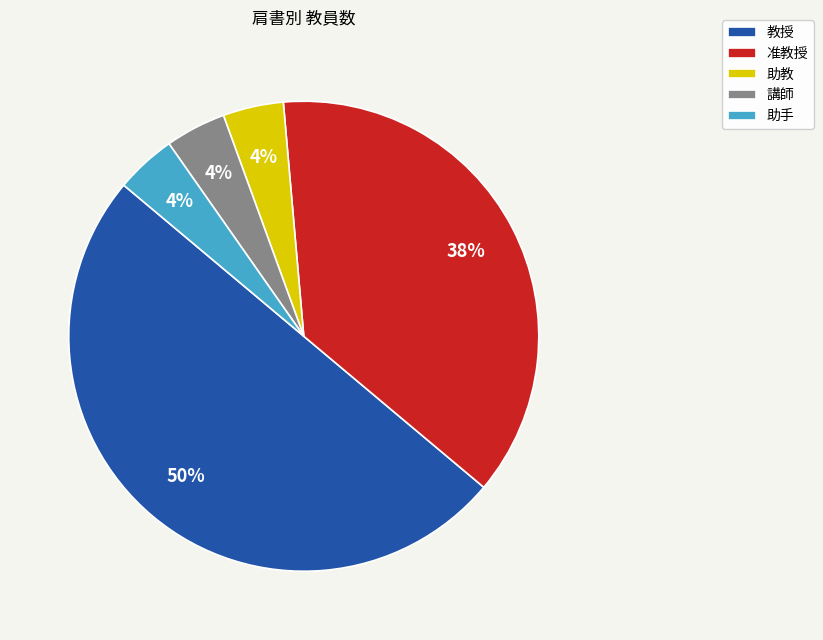

To the nearest percent, what portion does 助手 represent?

4%